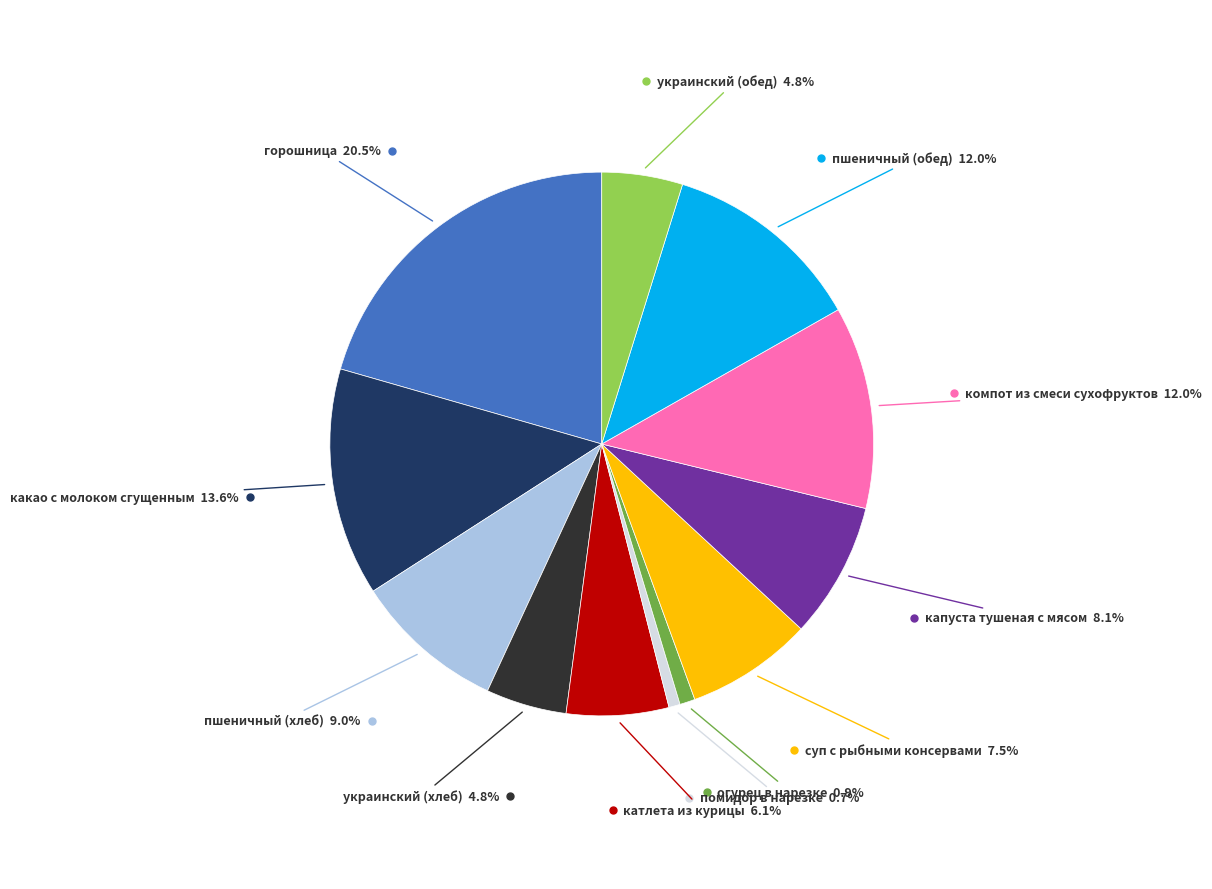

Is there a majority slice in this chart?

No